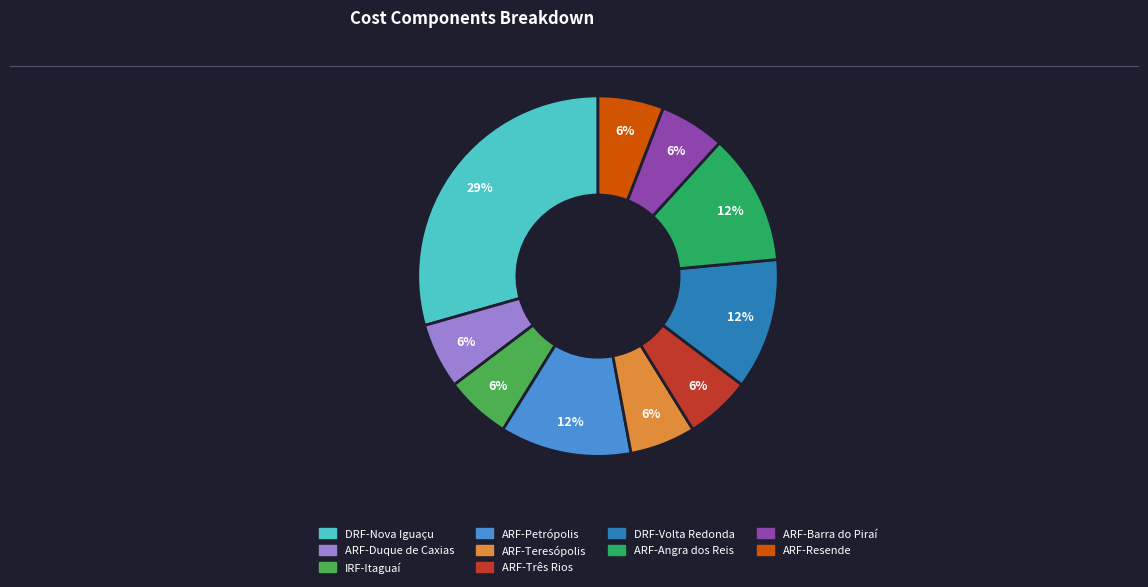

Which category has the biggest portion of the pie?

DRF-Nova Iguaçu